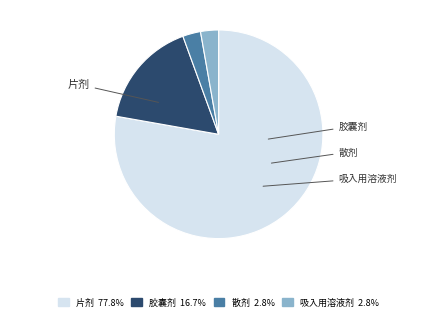

What is the largest slice in the pie chart?

片剂